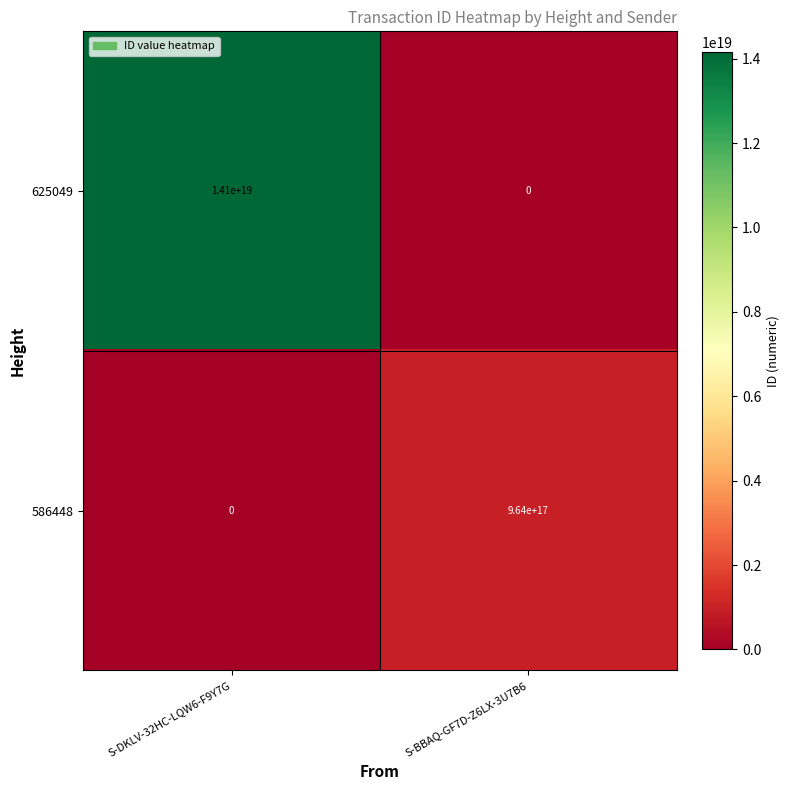

At which category is the sum across all series the highest?

S-DKLV-32HC-LQW6-F9Y7G